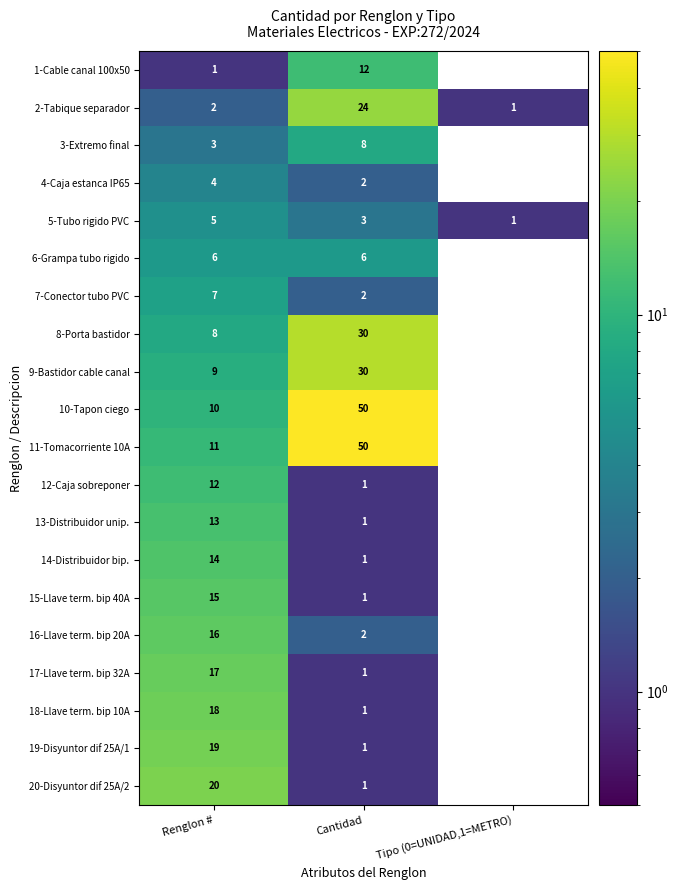

Where is 10-Tapon ciego nearest to the value 25?

Renglon #